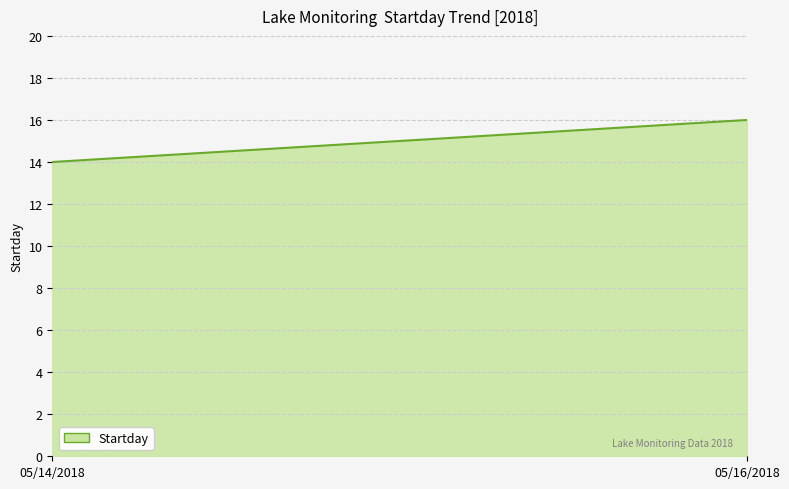

What is the greatest value displayed?

16